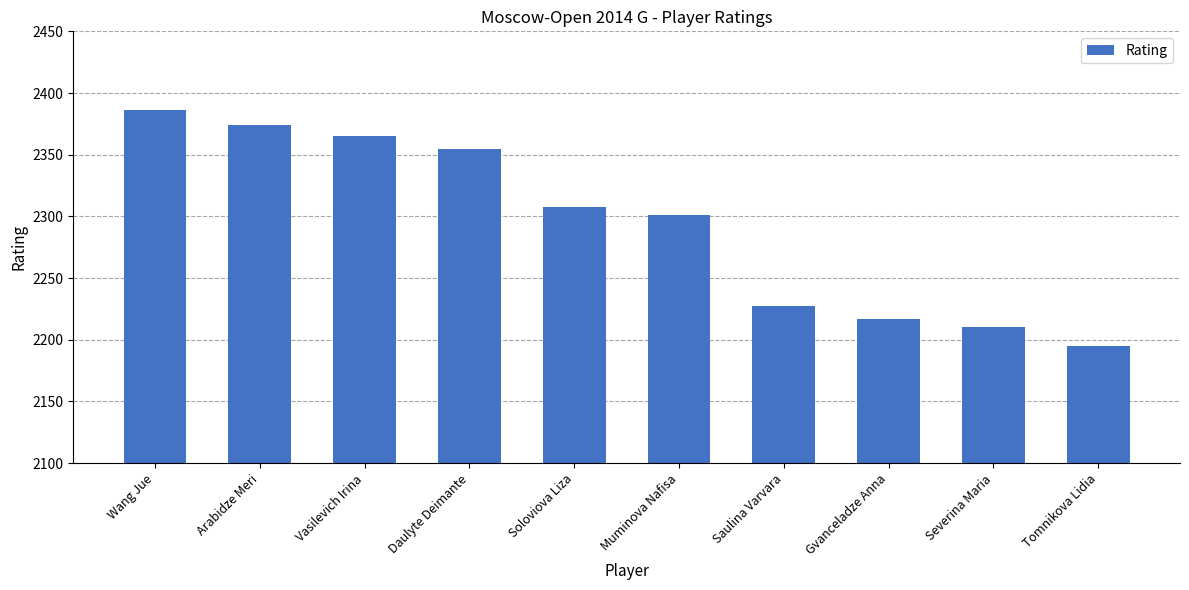

What is the label of the 2nd bar from the right?

Severina Maria